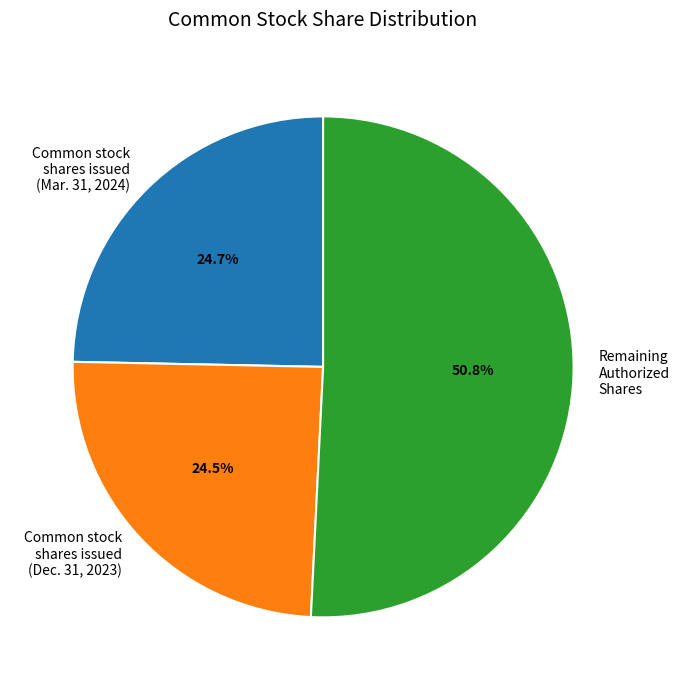

Rank the categories by value from lowest to highest.

Common stock shares issued (Dec. 31, 2023), Common stock shares issued (Mar. 31, 2024), Remaining Authorized Shares